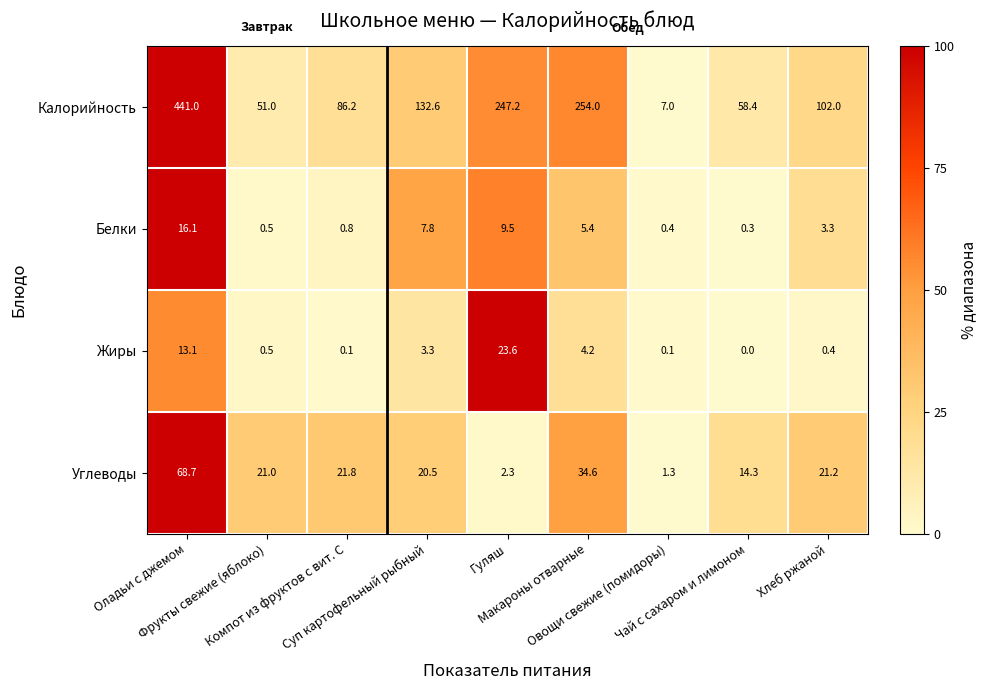

At which category is the sum across all series the highest?

Оладьи с джемом